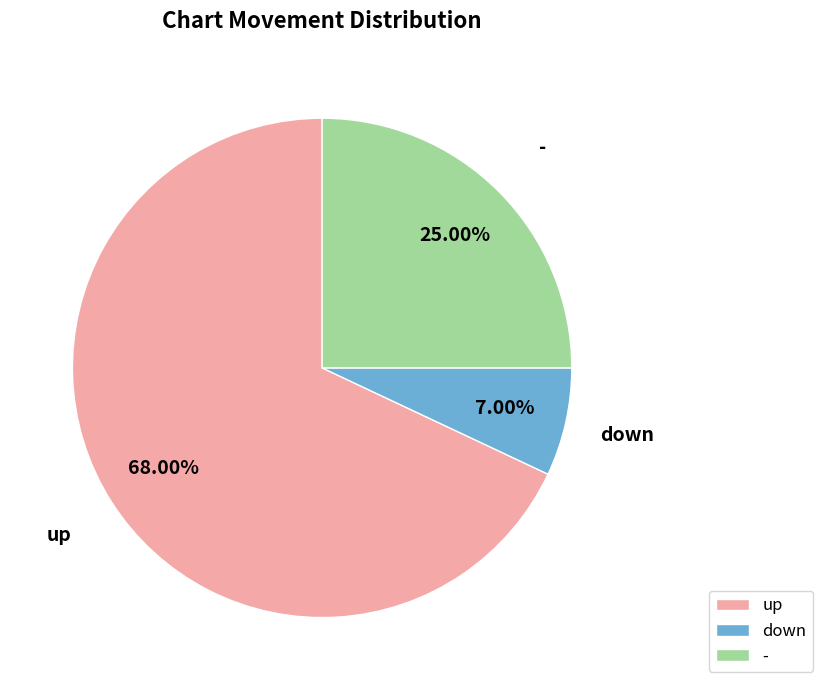

To the nearest percent, what is the difference between the down and up slice percentages?

61%